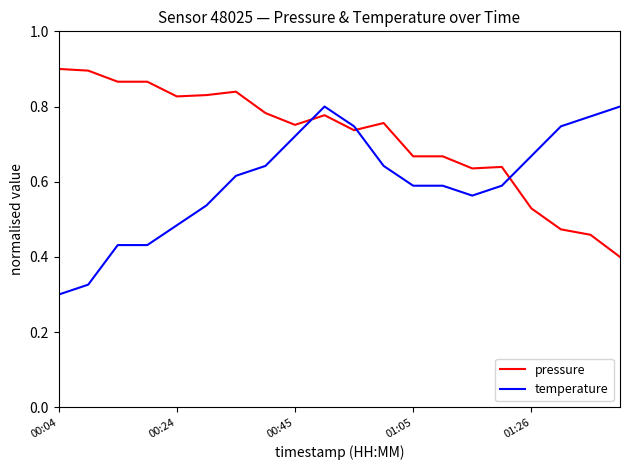

Which series has the largest total across all categories?

pressure